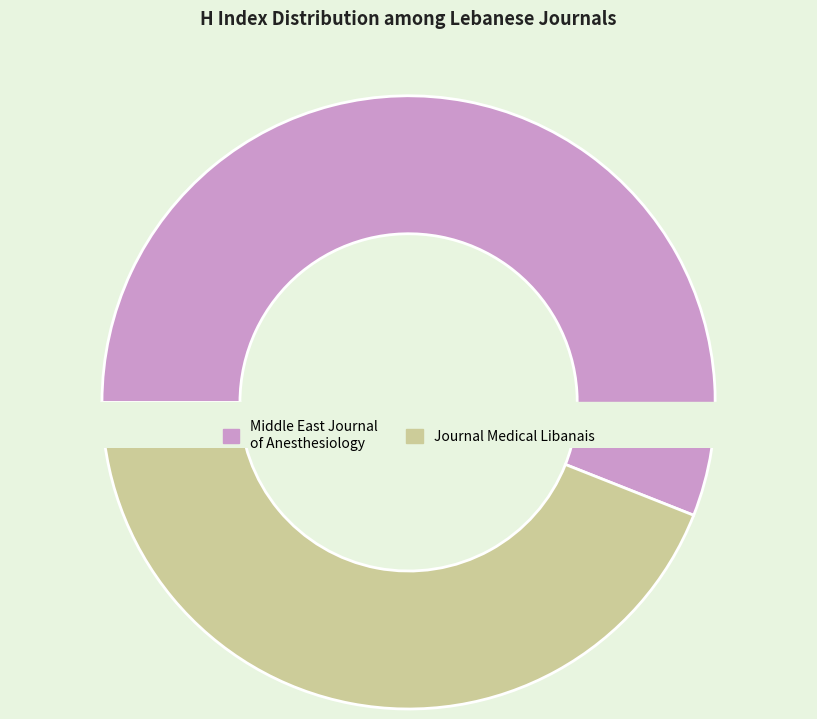

What percentage is the Middle East Journal of Anesthesiology slice, to the nearest percent?

56%